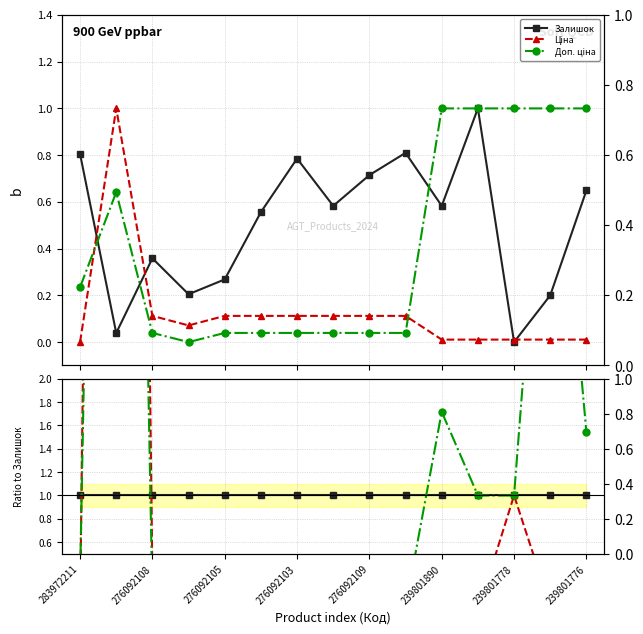

Read the Доп. ціна value at 276092109.

0.1